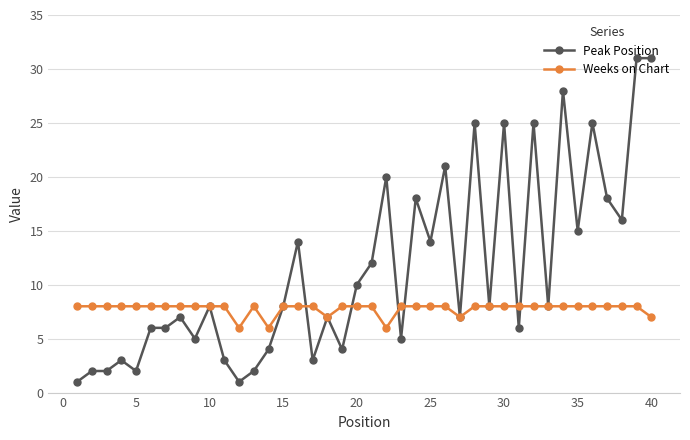

Reading left to right, extract all data points from this chart.

Peak Position: 1	2	2	3	2	6	6	7	5	8	3	1	2	4	8	14	3	7	4	10	12	20	5	18	14	21	7	25	8	25	6	25	8	28	15	25	18	16	31	31
Weeks on Chart: 8	8	8	8	8	8	8	8	8	8	8	6	8	6	8	8	8	7	8	8	8	6	8	8	8	8	7	8	8	8	8	8	8	8	8	8	8	8	8	7